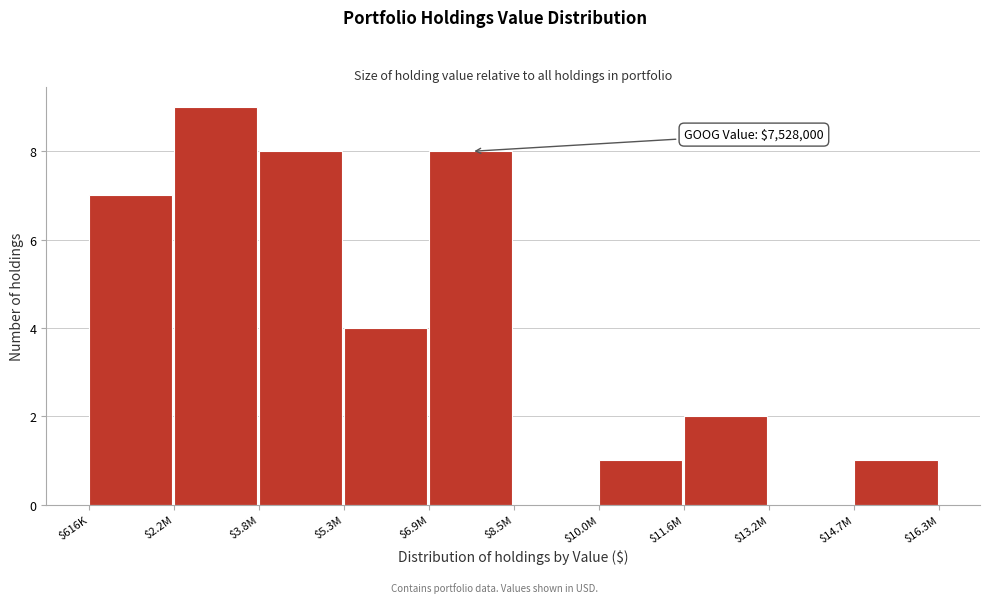

What is the sum of all values?

40